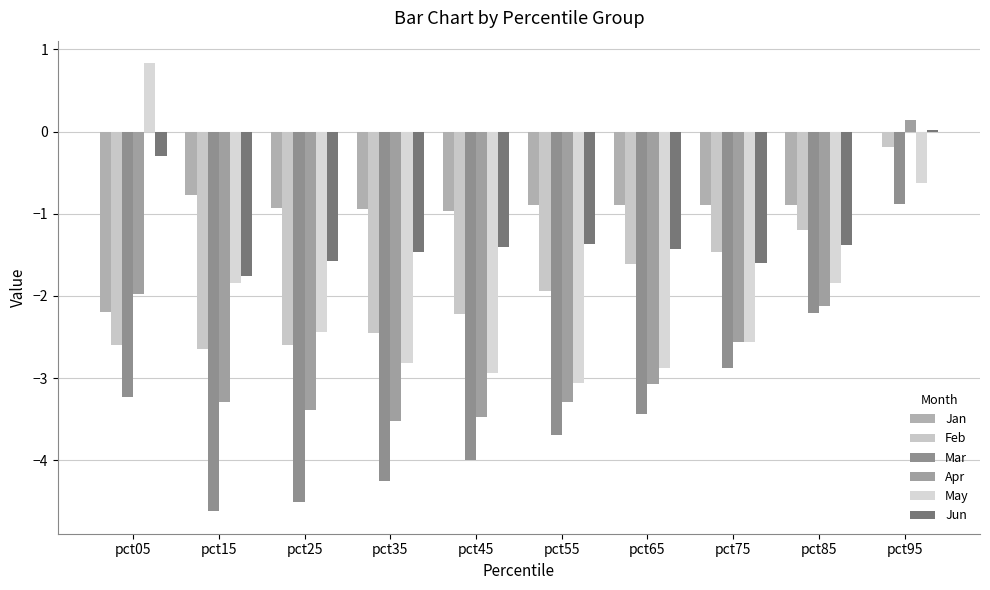

Is it true that Jun equals -1.6 at pct75?

True